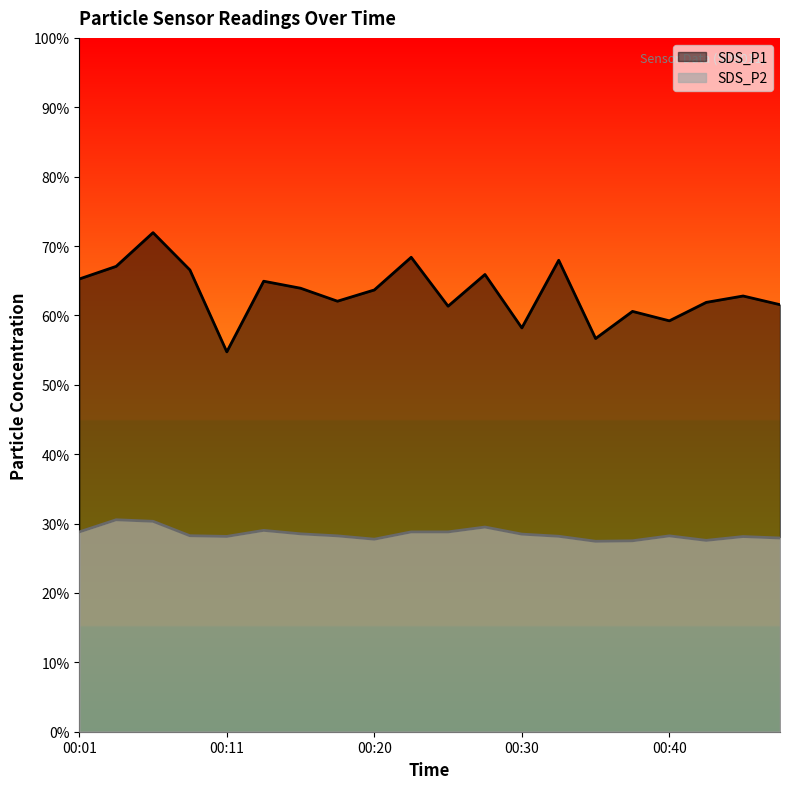

At how many categories does at least one series exceed 35?

20